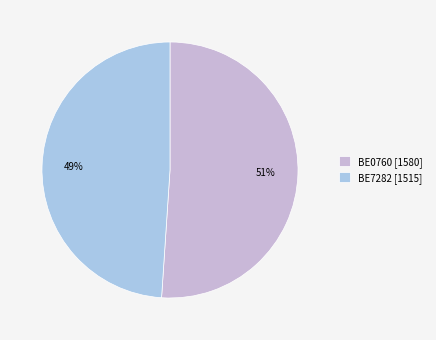

To the nearest percent, what percentage of the pie is BE7282?

49%